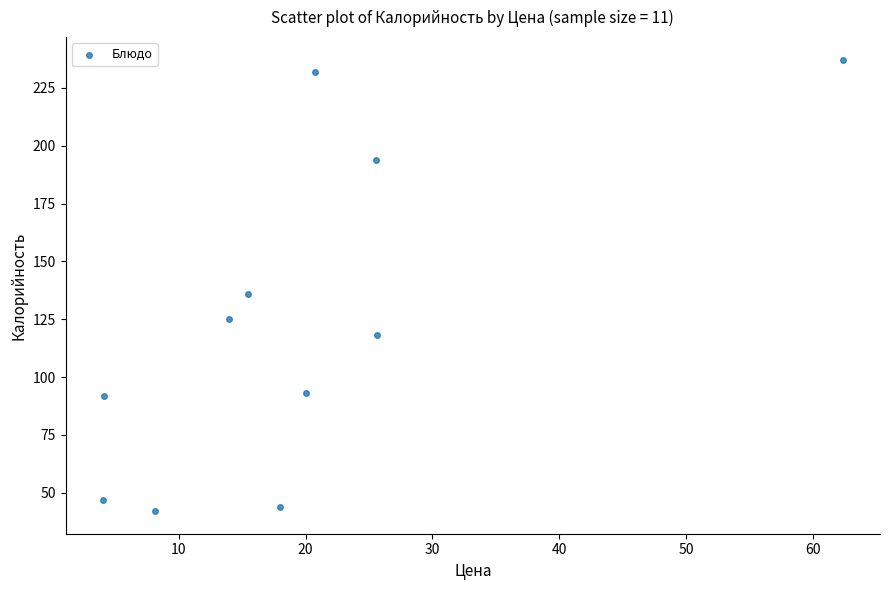

What is the range of Y values (max minus min)?

195.2